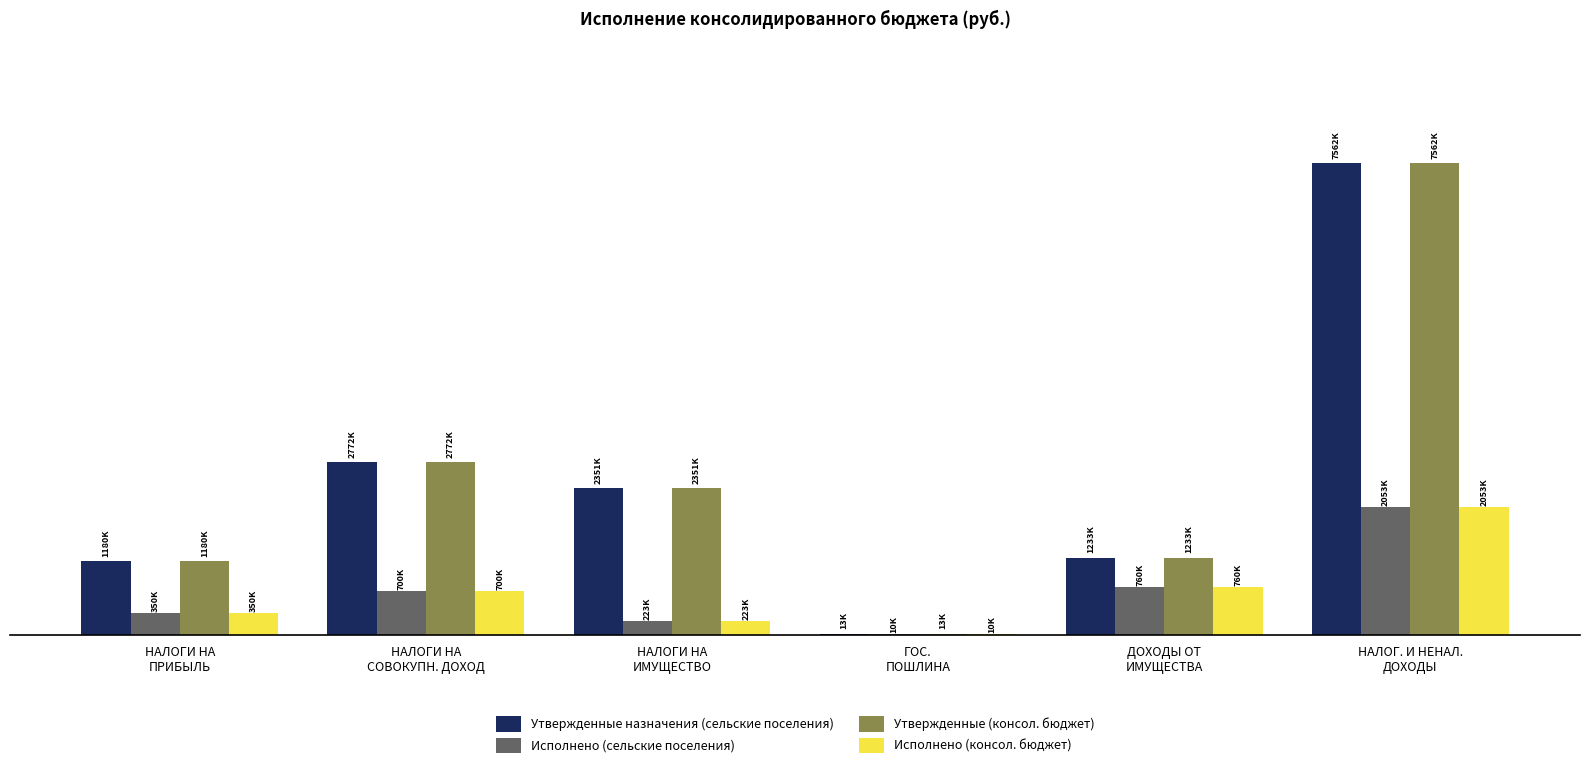

The value of Утвержденные назначения (сельские поселения) at НАЛОГИ НА
СОВОКУПН. ДОХОД is 1273402.8. True or false?

False